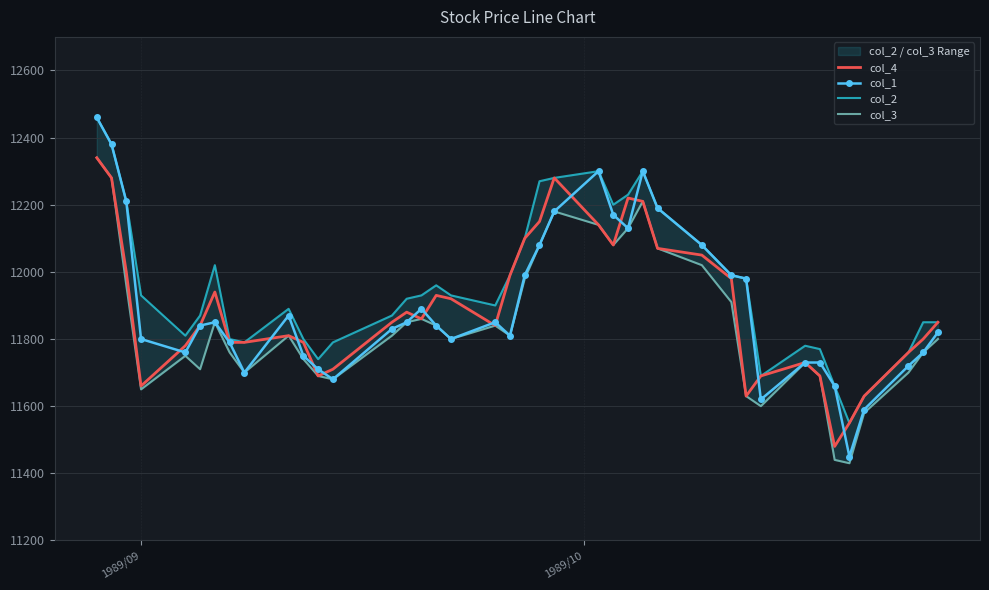

What is the lowest value of the col_4 series?

11480